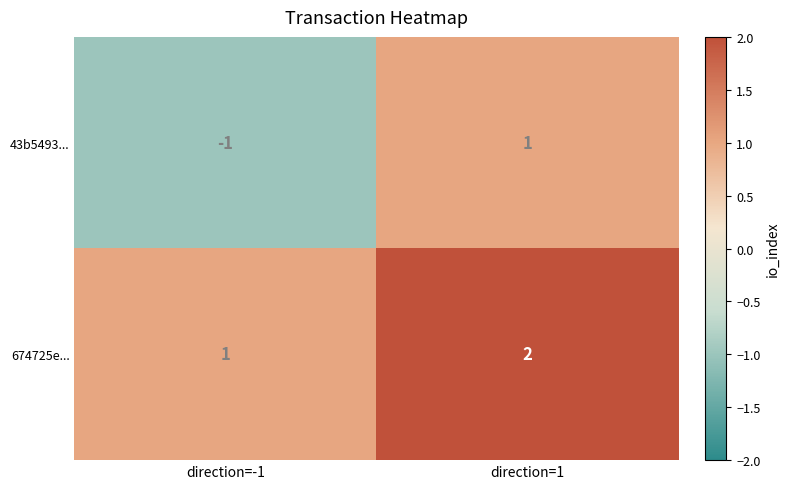

Which series has the largest range (max minus min)?

43b5493...